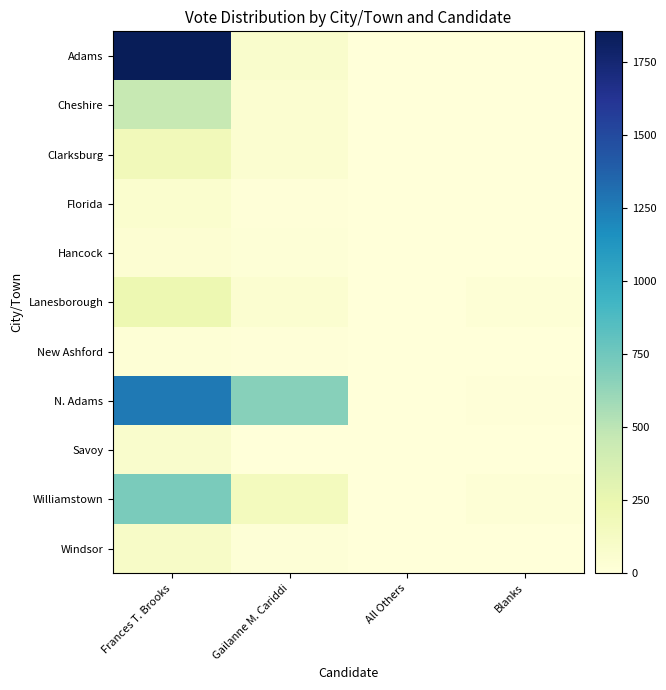

At how many categories does at least one series exceed 879?

1